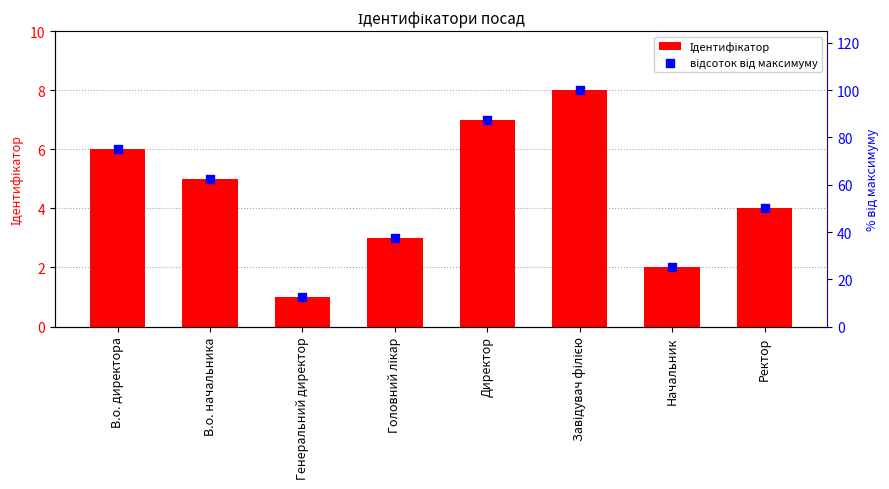

What are all the series names shown in the legend?

Ідентифікатор, відсоток від максимуму